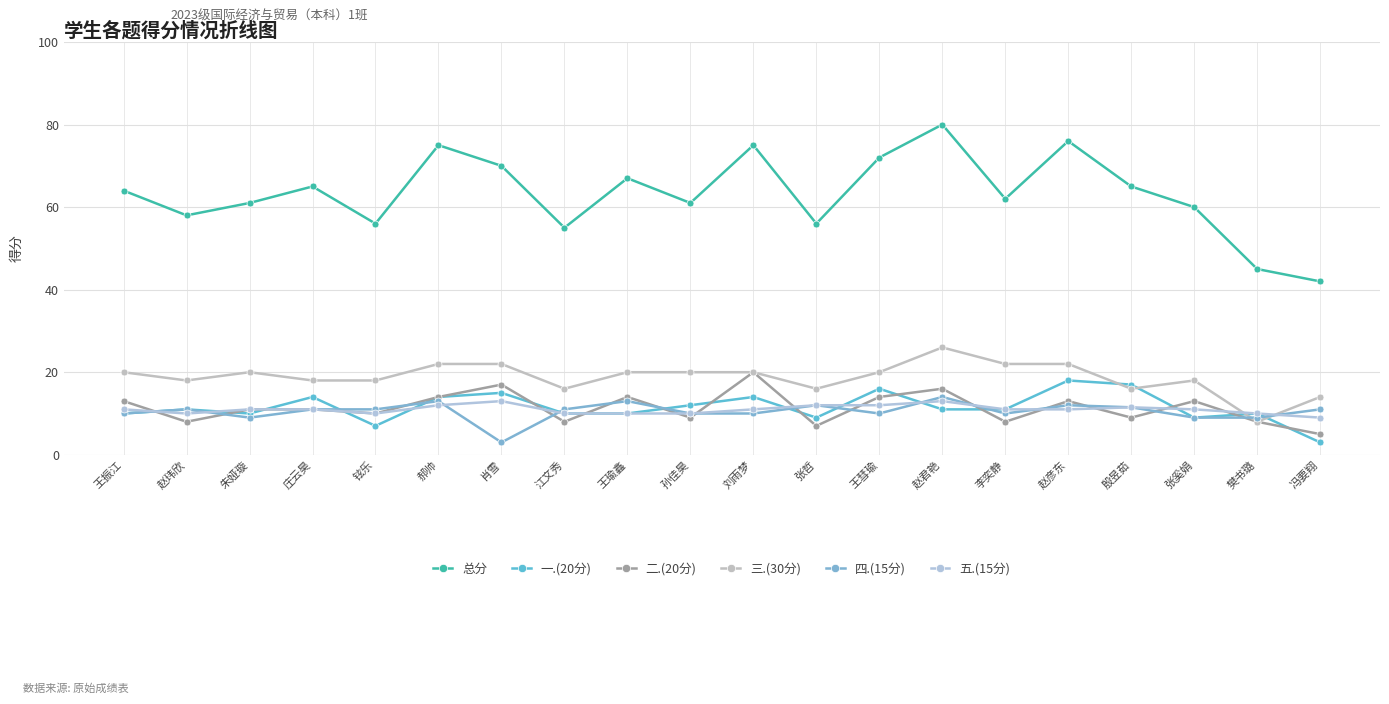

At which category does 四.(15分) reach its first local peak?

赵玮欣